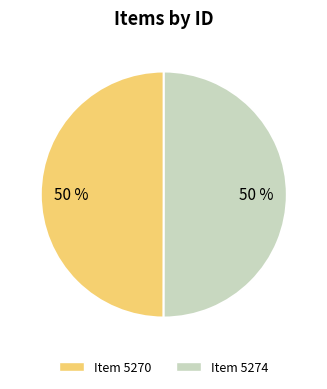

True or false: Item 5270 accounts for 62% of the total.

False